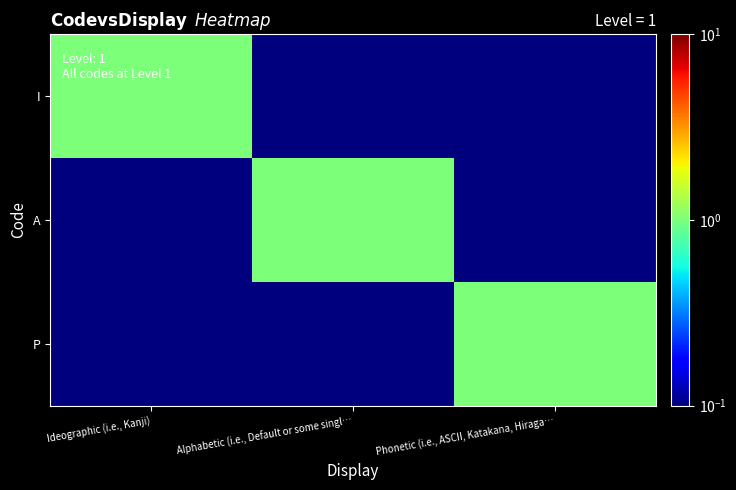

Reading left to right, transcribe all the data shown in this chart.

I: Ideographic (i.e., Kanji)=1.0	Alphabetic (i.e., Default or some singl…=0.0	Phonetic (i.e., ASCII, Katakana, Hiraga…=0.0
A: Ideographic (i.e., Kanji)=0.0	Alphabetic (i.e., Default or some singl…=1.0	Phonetic (i.e., ASCII, Katakana, Hiraga…=0.0
P: Ideographic (i.e., Kanji)=0.0	Alphabetic (i.e., Default or some singl…=0.0	Phonetic (i.e., ASCII, Katakana, Hiraga…=1.0